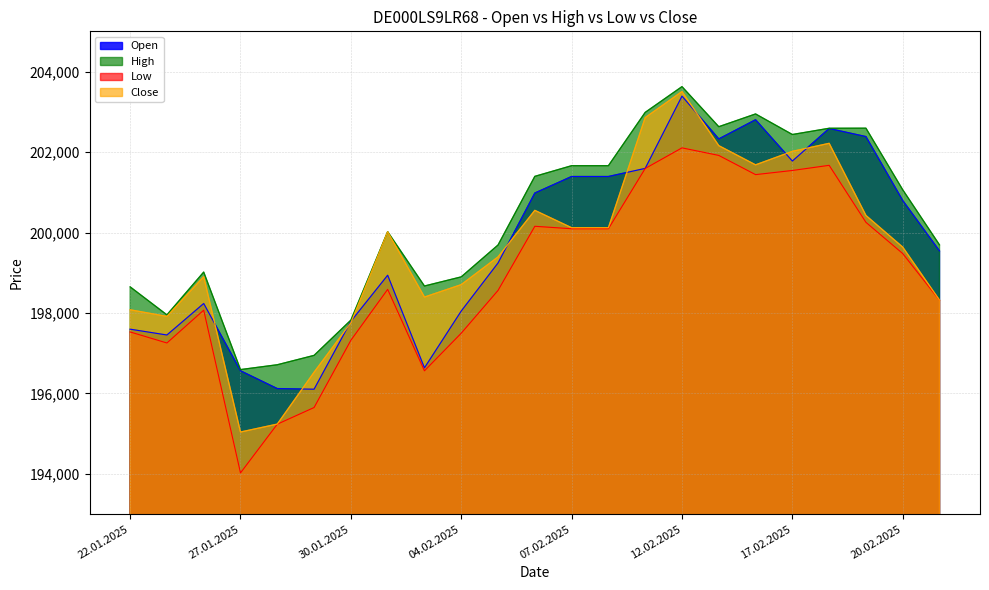

Rank the categories by Low value from lowest to highest.

27.01.2025, 28.01.2025, 29.01.2025, 03.02.2025, 23.01.2025, 30.01.2025, 04.02.2025, 22.01.2025, 24.01.2025, 21.02.2025, 05.02.2025, 31.01.2025, 20.02.2025, 07.02.2025, 10.02.2025, 06.02.2025, 19.02.2025, 14.02.2025, 17.02.2025, 11.02.2025, 18.02.2025, 13.02.2025, 12.02.2025